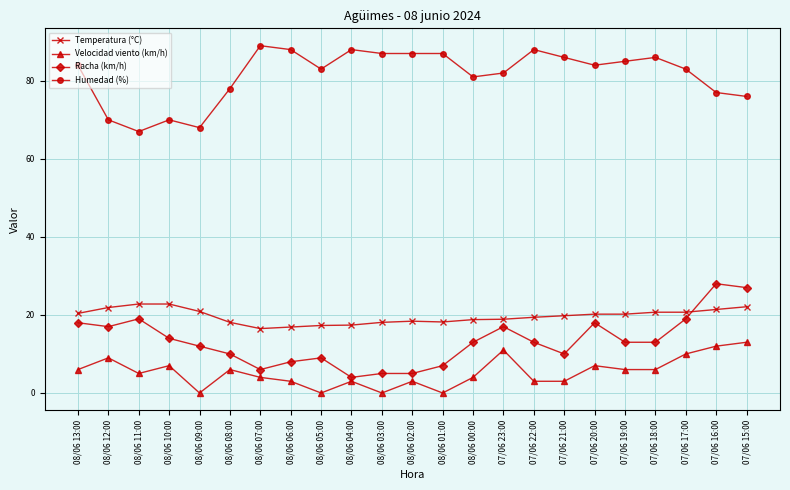

How many lines are shown in the chart?

4